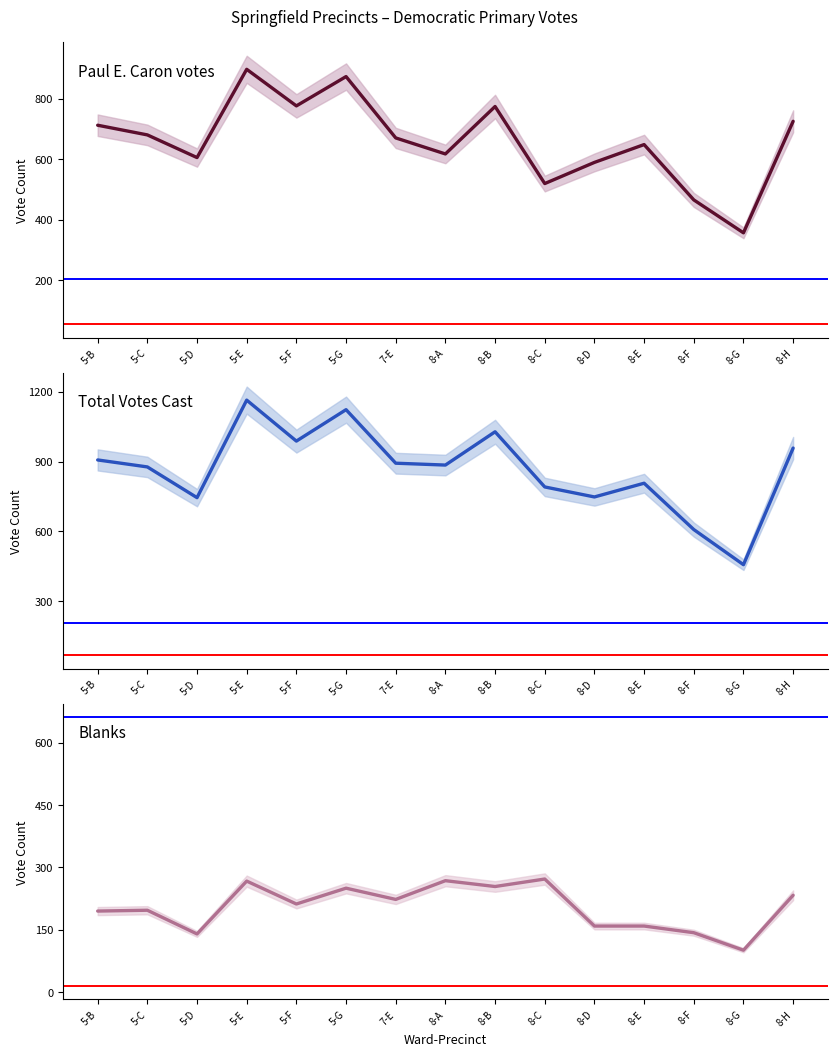

At which label does Total Votes Cast first exceed 885?

5-B